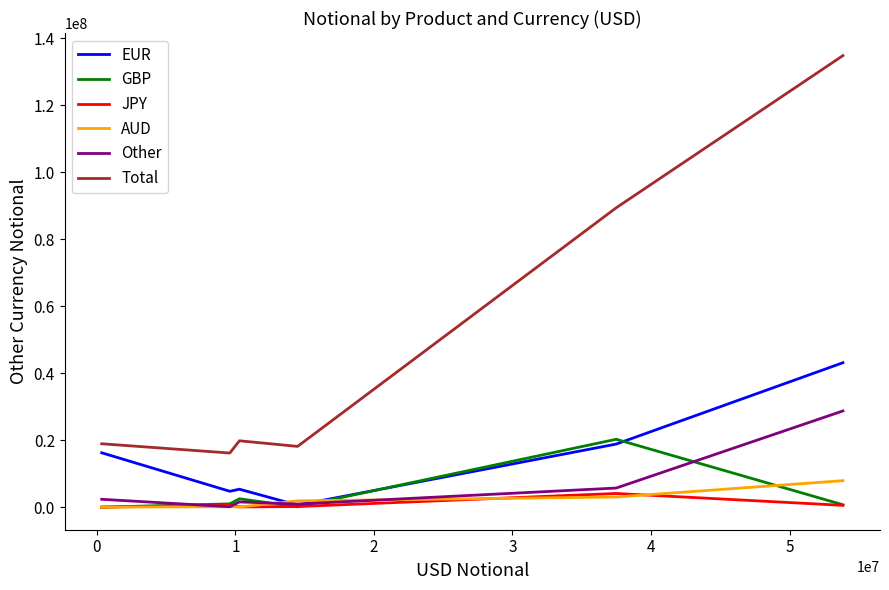

True or false: AUD and Total cross at least once.

False